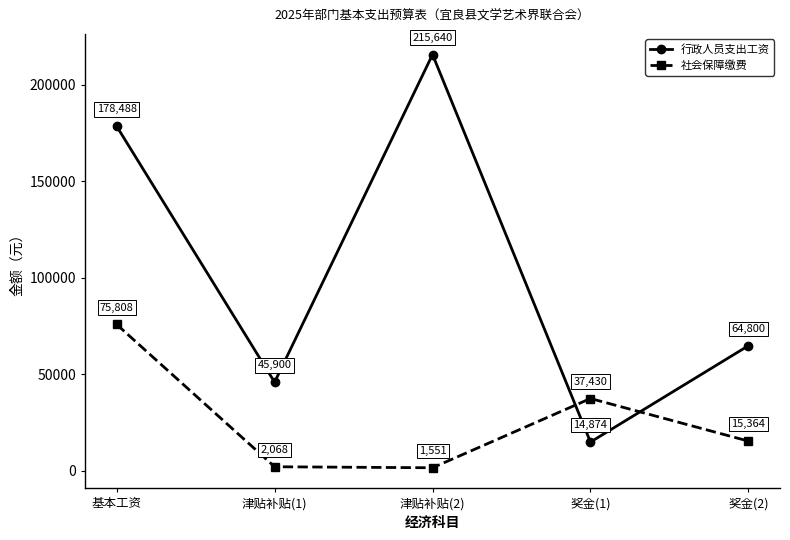

What value does the 行政人员支出工资 series have at 津贴补贴(2)?

215640.0